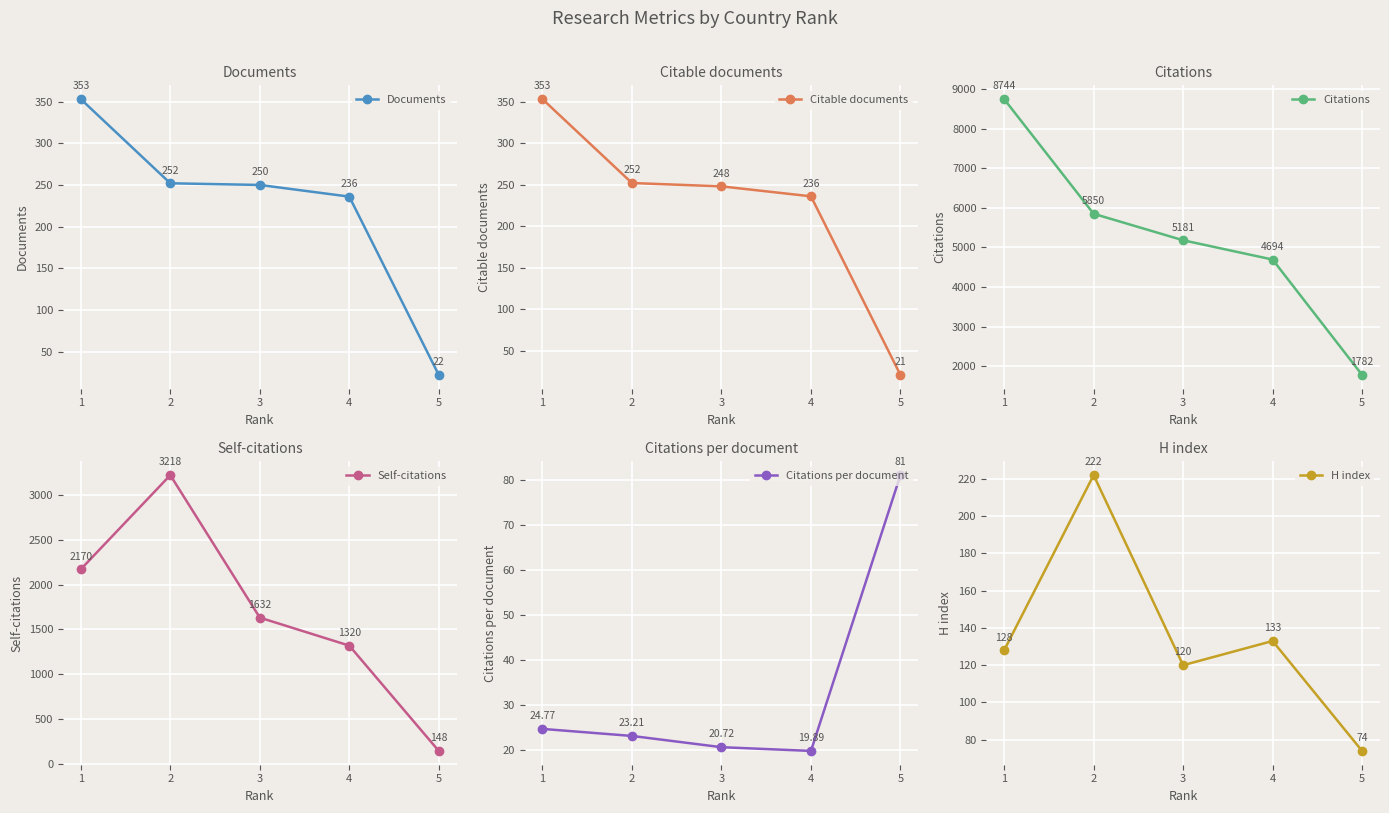

How many lines are shown in the chart?

6